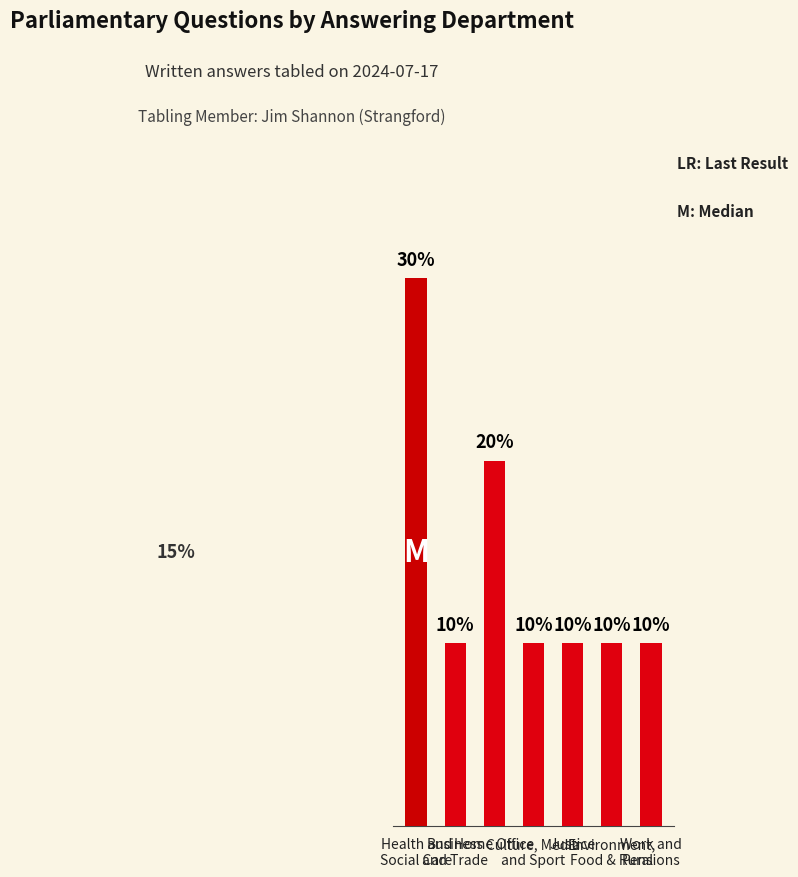

What is the sum of the values at Justice and Work and
Pensions?

2